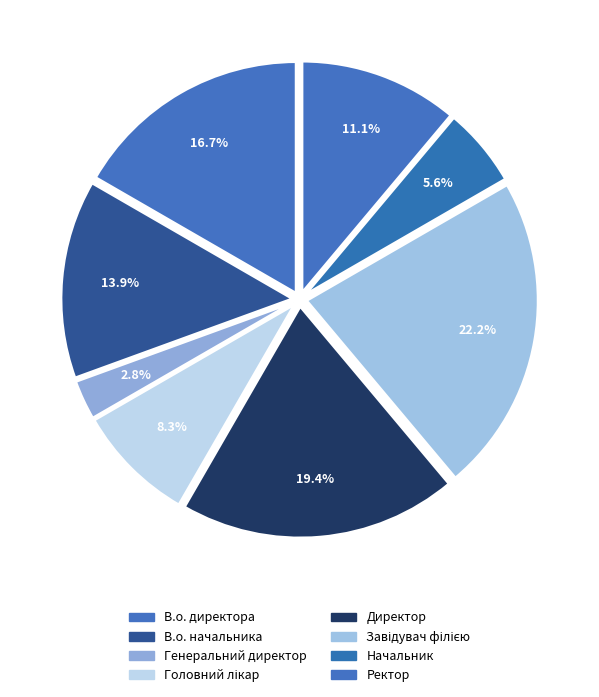

To the nearest percent, what is the average slice percentage?

12%